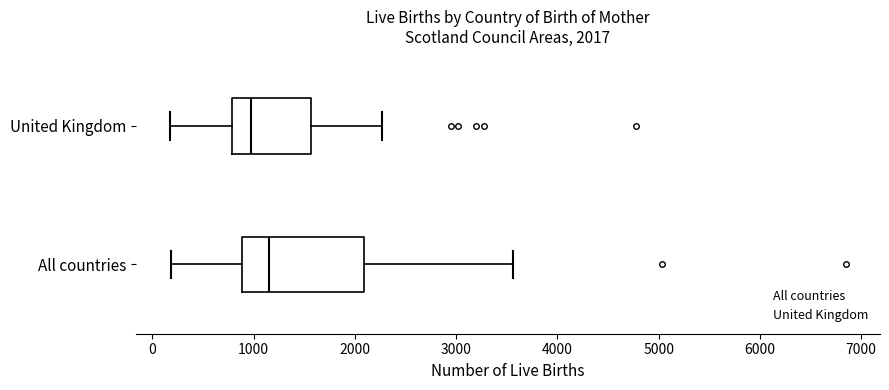

Which box is the widest, from its left edge to its right edge?

All countries